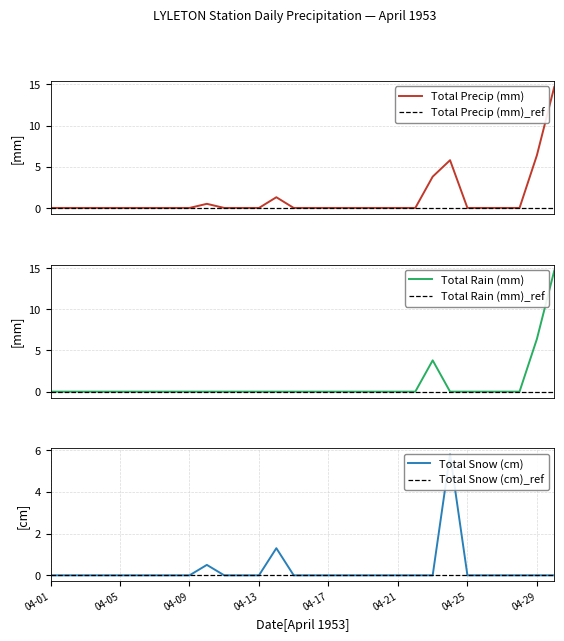

What is the difference between the maximum and minimum values in the Total Snow (cm) series?

5.8